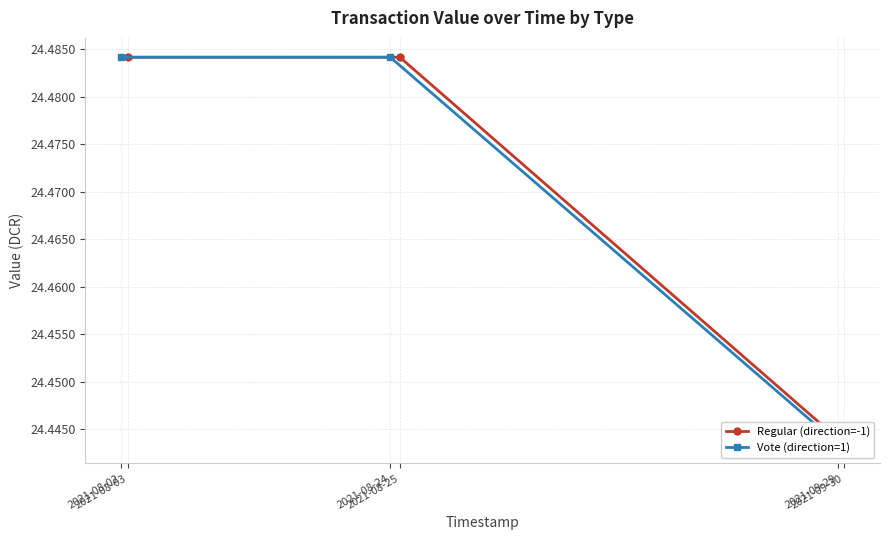

At how many categories does at least one series exceed 24?

3